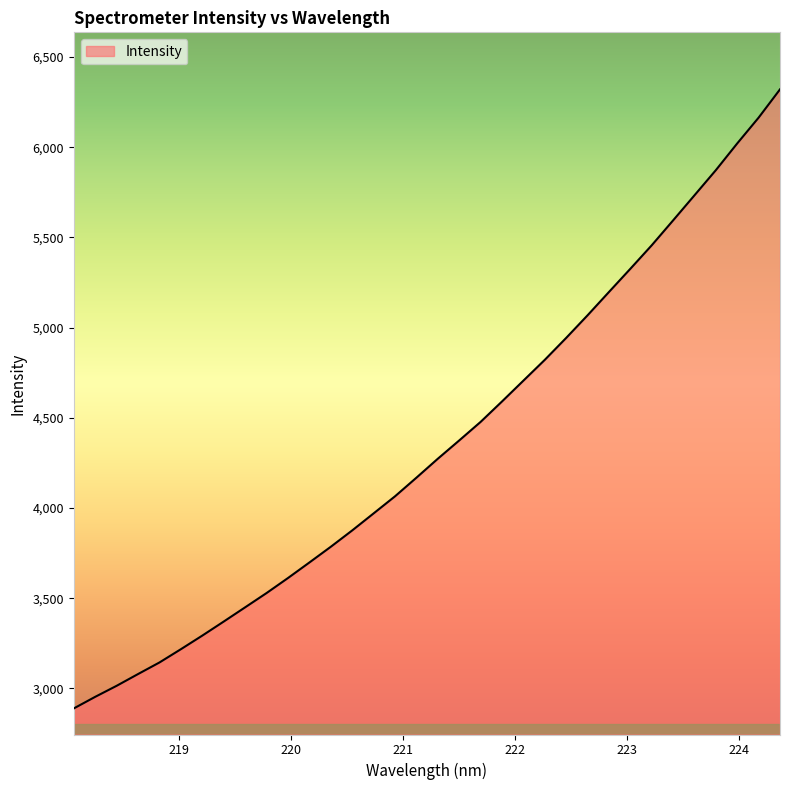

How many lines are shown in the chart?

1